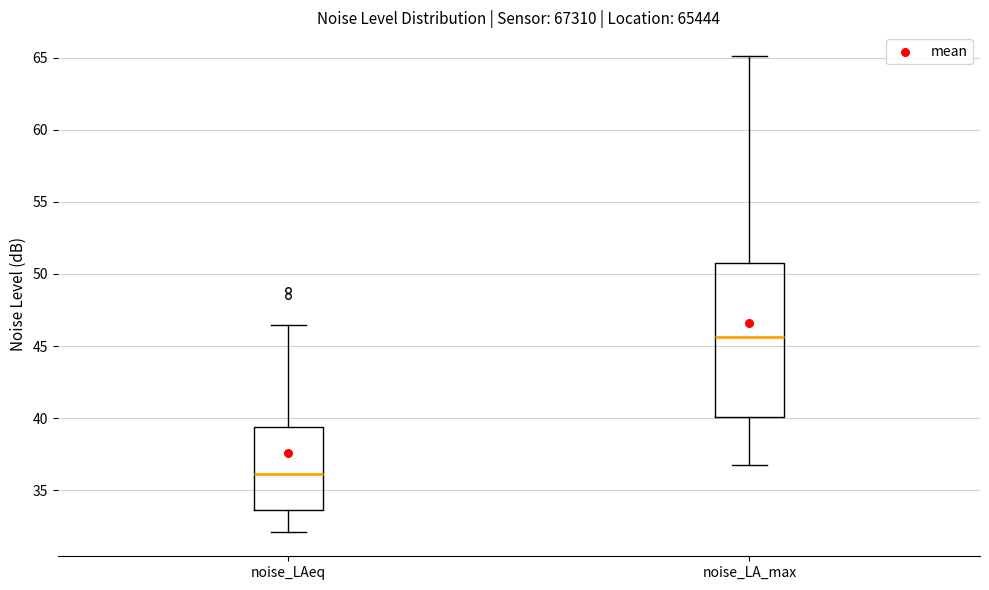

Reading left to right, transcribe this box plot: for each box, give where its median line is, the range the box spans, and where its two whiskers end, as read against the y-axis. The values are not printed on the chart, so give them approximately, as read against the axis.

noise_LAeq: median 36.0, box 33.5 to 39.5, whiskers 32.0 to 46.5
noise_LA_max: median 45.5, box 40.0 to 50.5, whiskers 36.5 to 65.0